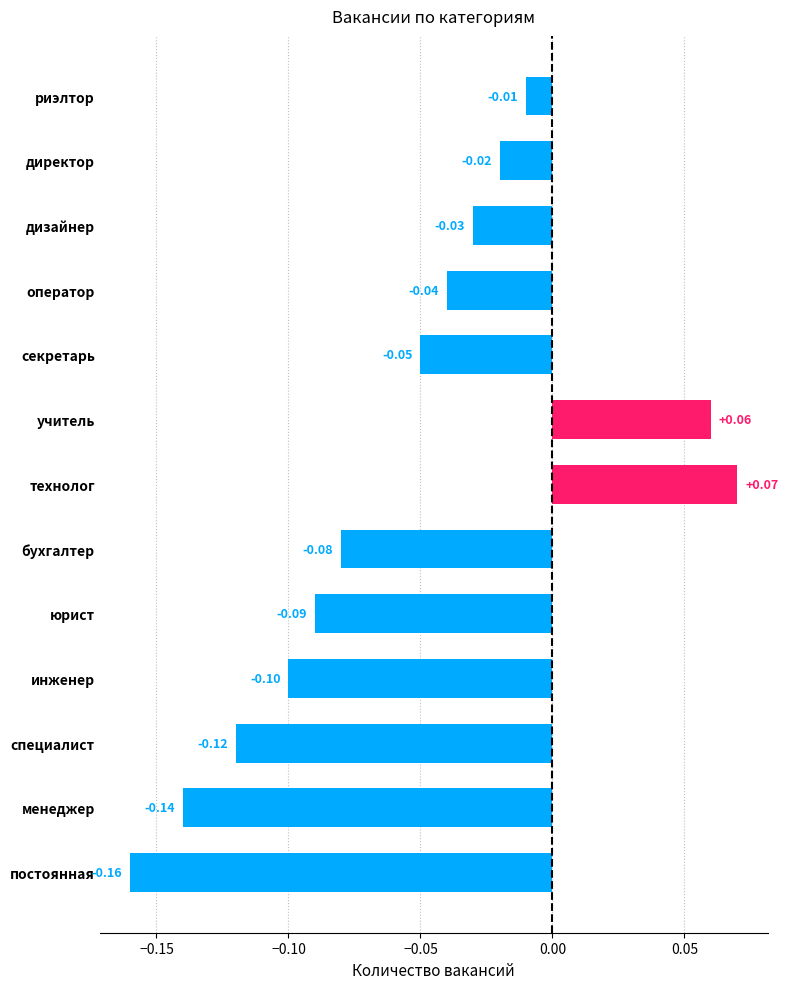

Which category has the lowest value across all series?

постоянная